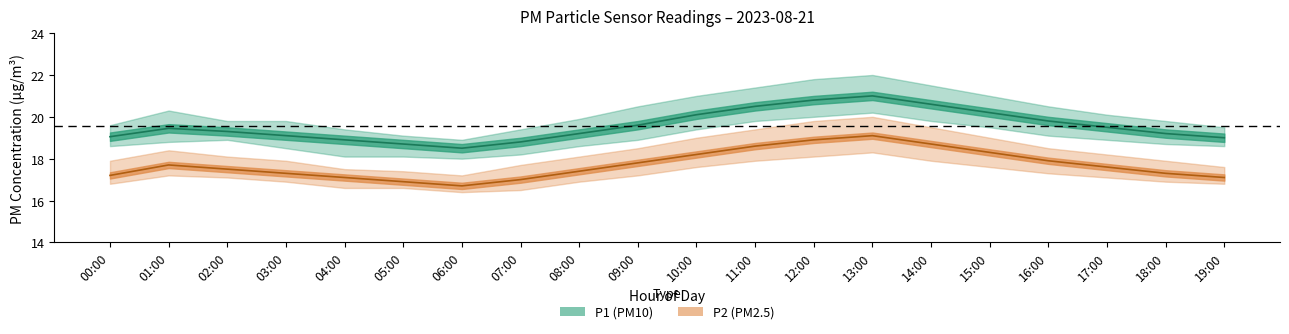

How many interior local peaks does the P1_center series have?

2